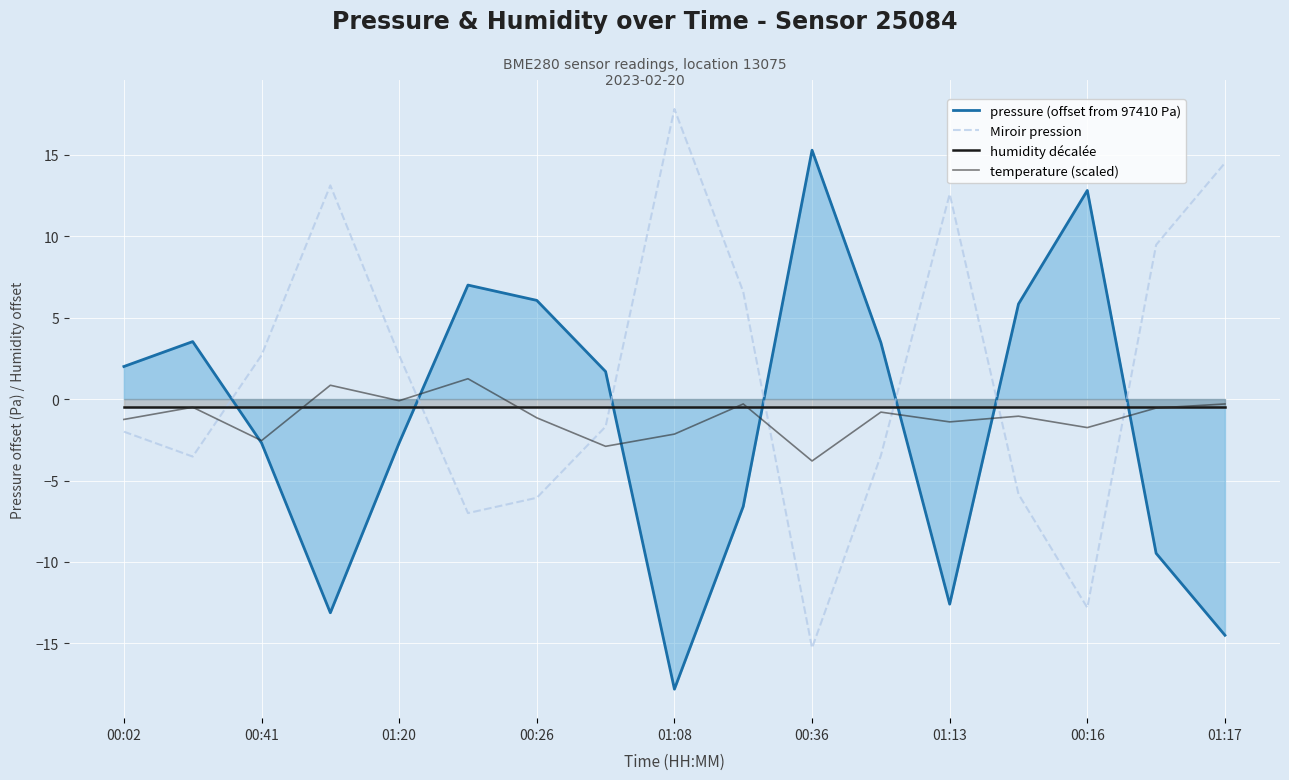

What is the total value across all series at 01:17?

-0.8